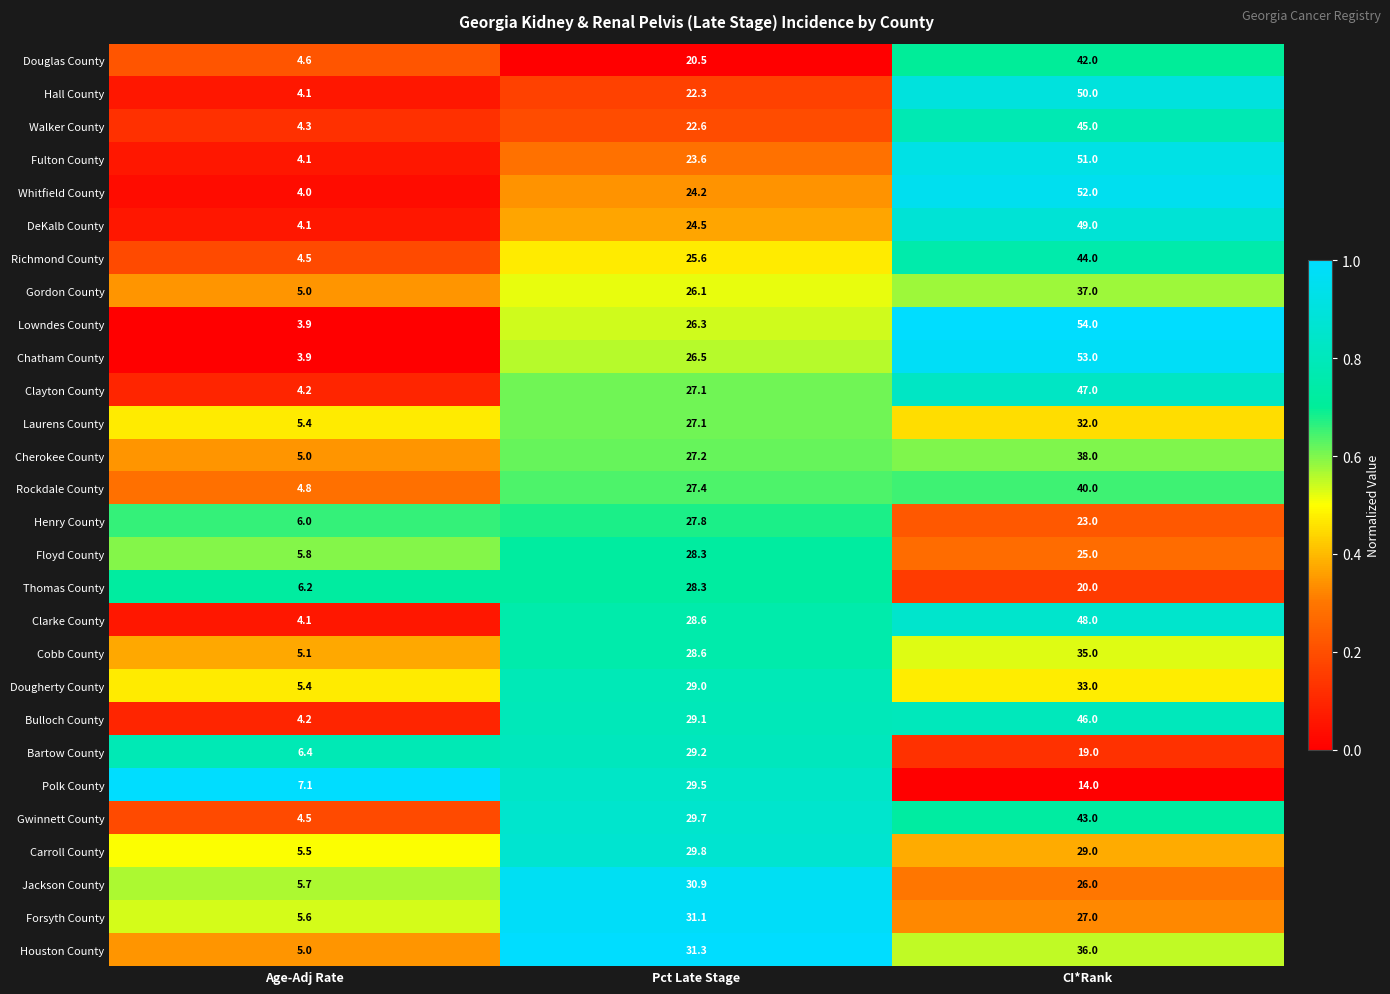

The Polk County series shows 9.7 at Age-Adj Rate. True or false?

False